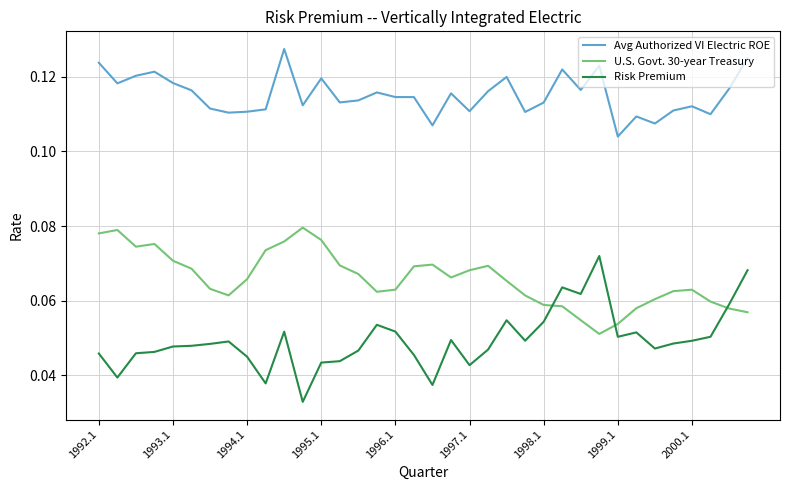

True or false: Avg Authorized VI Electric ROE and U.S. Govt. 30-year Treasury cross at least once.

False